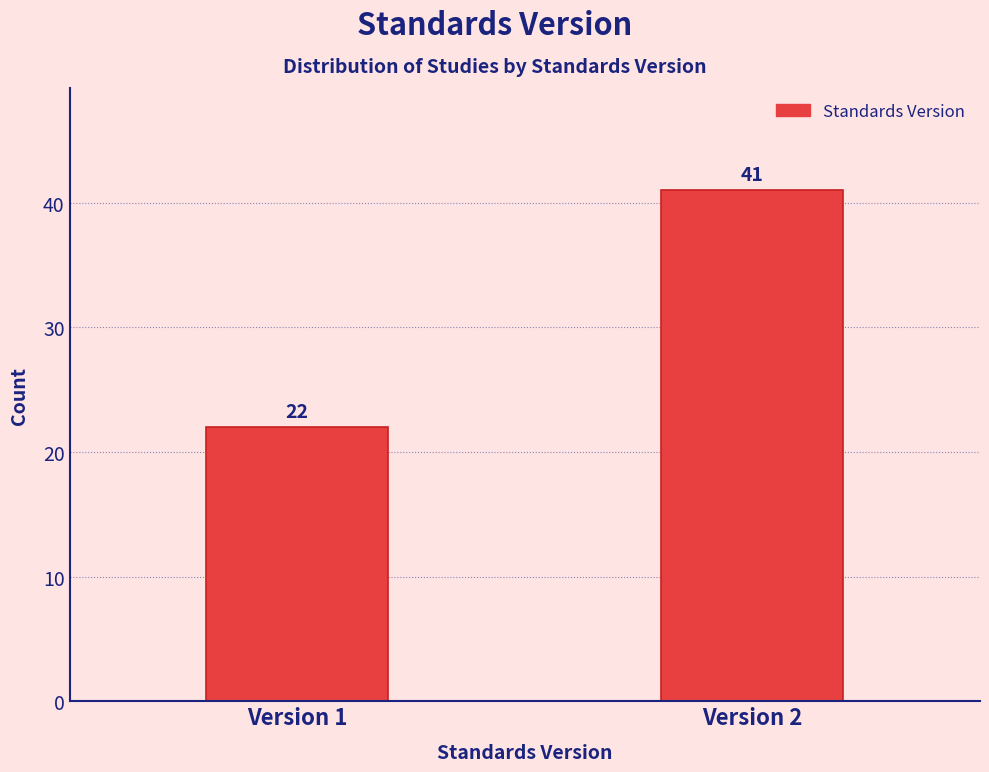

Reading left to right, extract all data points from this chart.

22	41